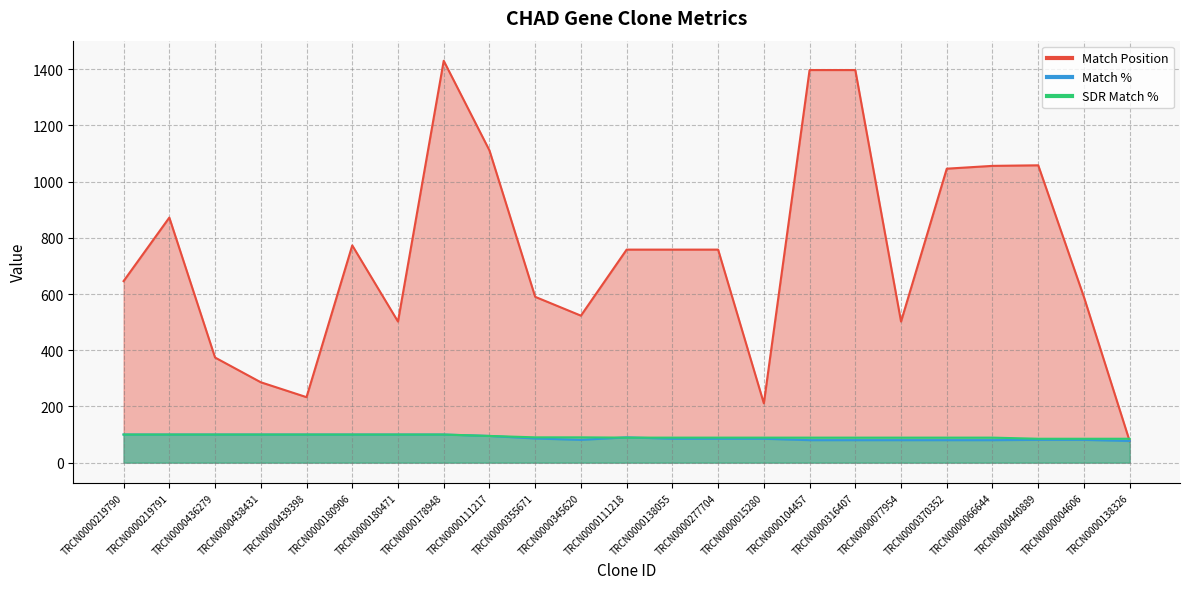

How many values in the SDR Match % series exceed 89?

11